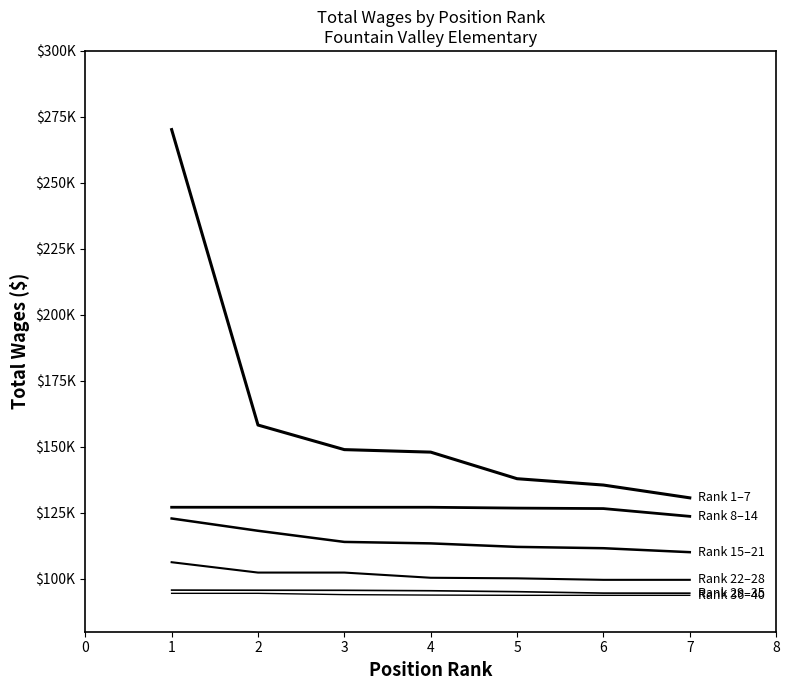

Is this an area chart (filled region under the line)?

No